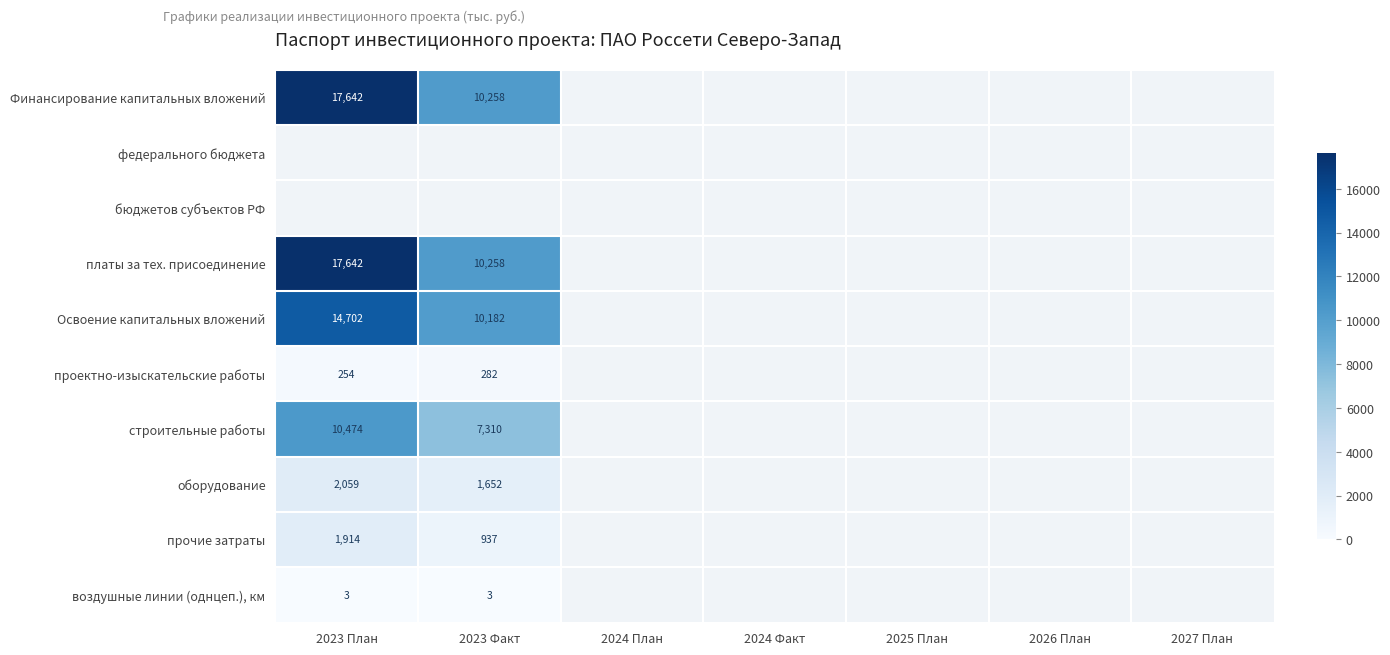

What is the difference between the оборудование values at 2023 Факт and 2023 План?

407